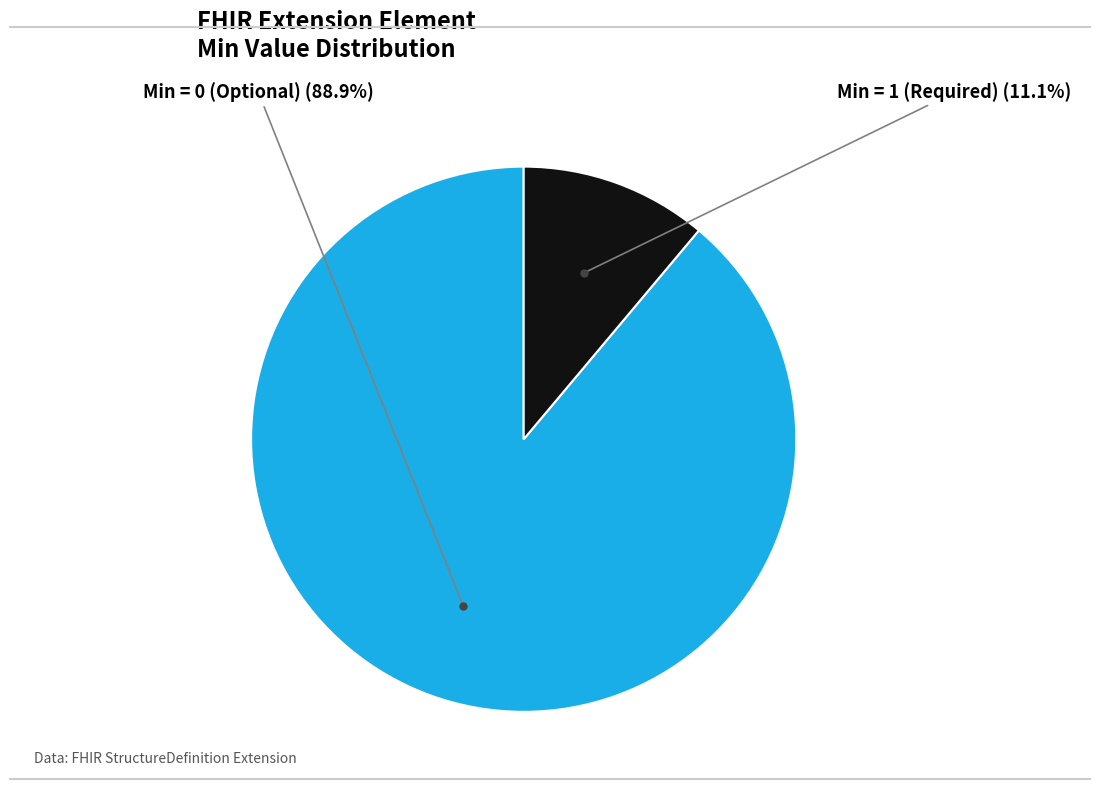

Is there a majority slice in this chart?

Yes